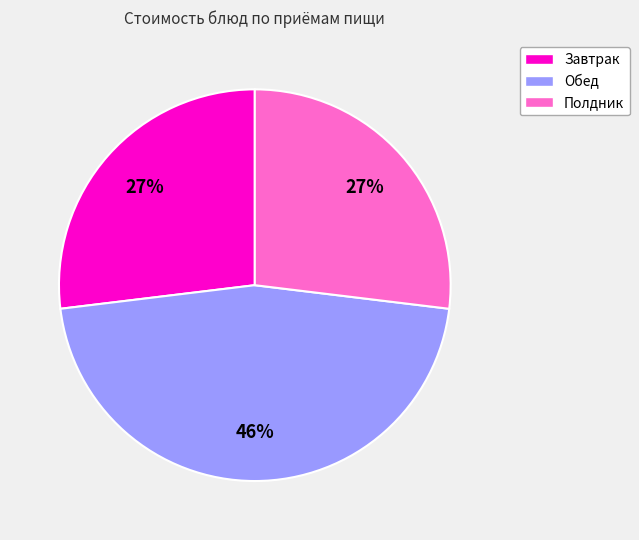

To the nearest percent, what is the average slice percentage?

33%